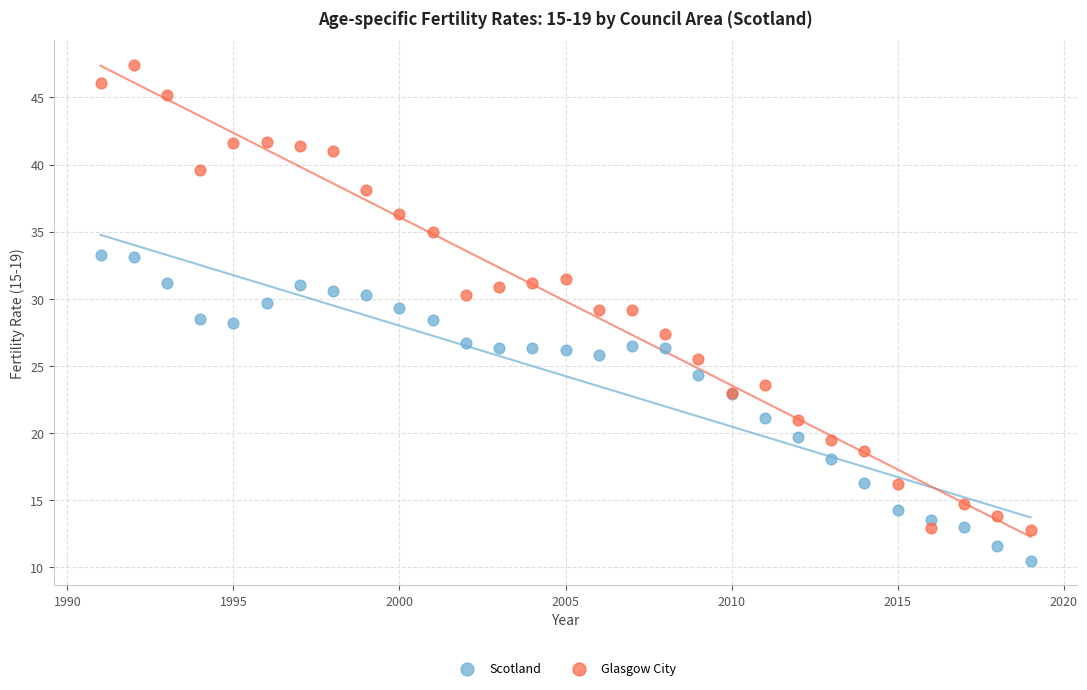

Which series has the largest Y range (max minus min)?

Glasgow City